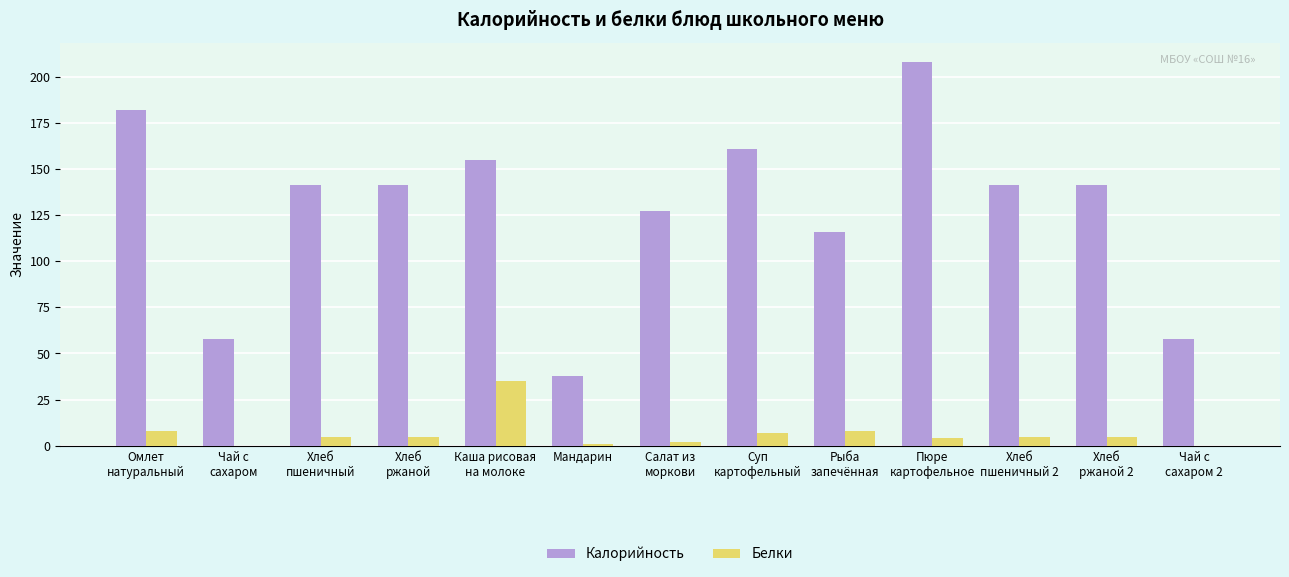

Which series has the largest range (max minus min)?

Калорийность